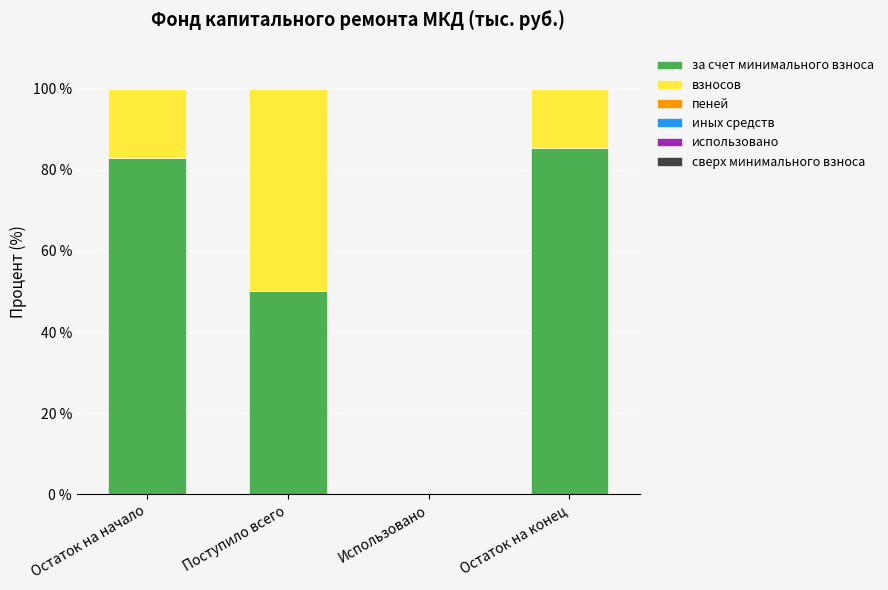

What is the highest value of the за счет минимального взноса series?

85.5